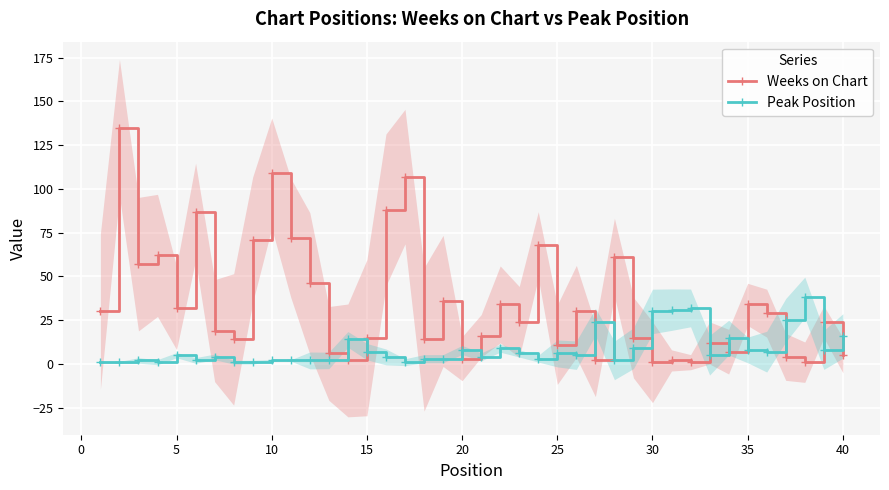

True or false: Weeks on Chart has more than 0 interior local peaks.

True